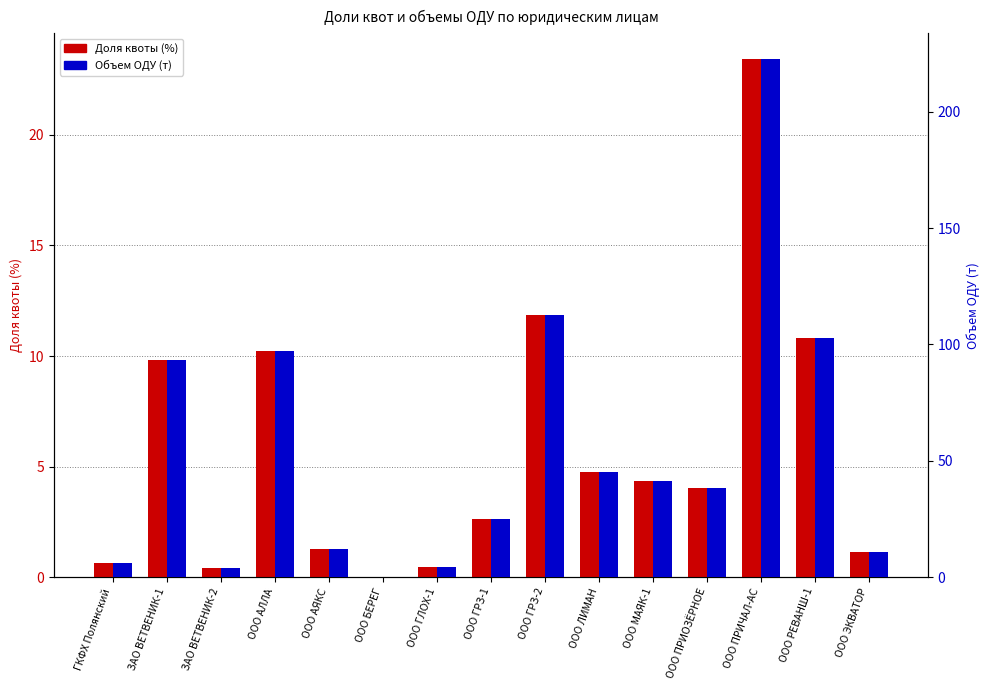

Between ООО ПРИЧАЛ-АС and ООО РЕВАНШ-1, which series saw the biggest shift?

Объем ОДУ (т)